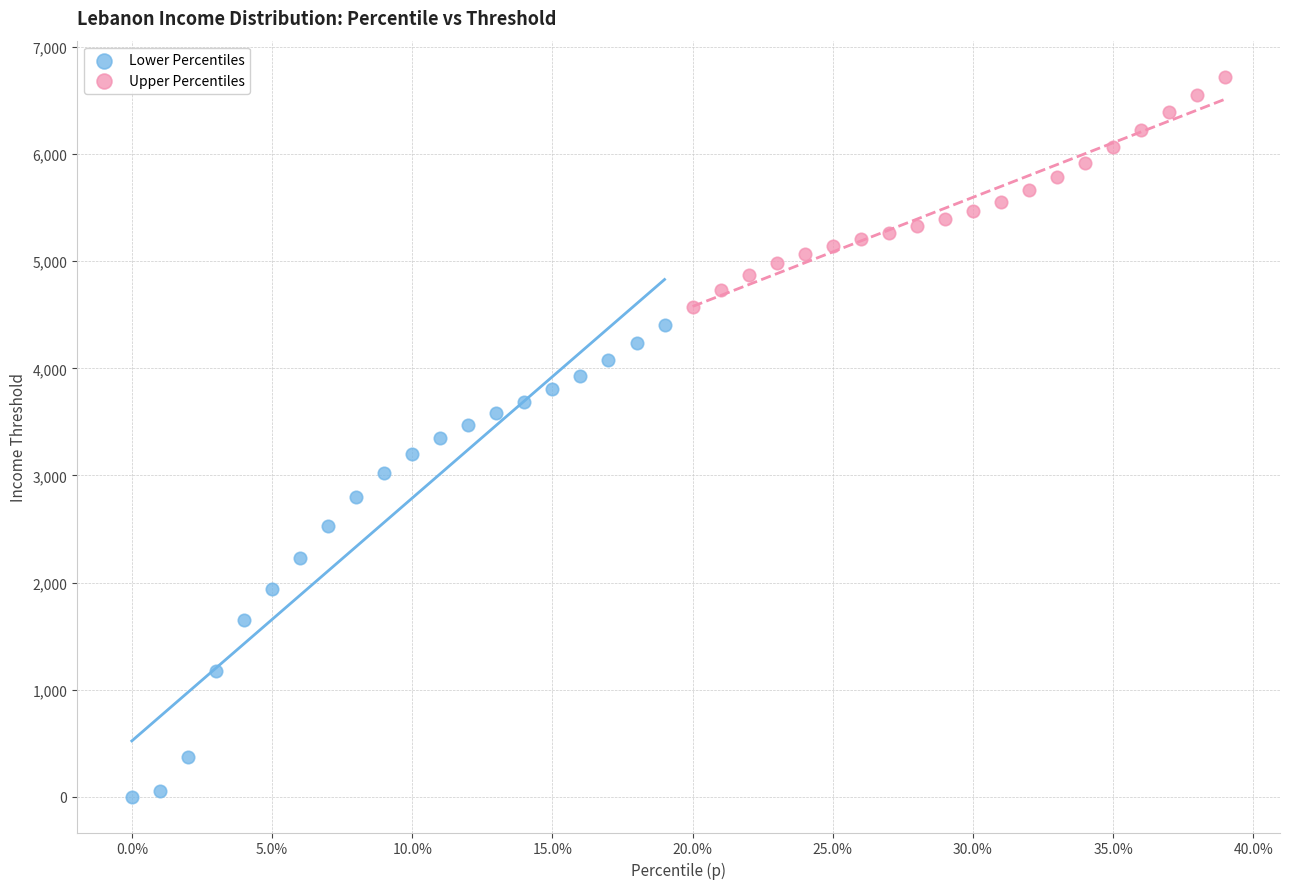

Which series has the widest spread of Y values?

Lower Percentiles